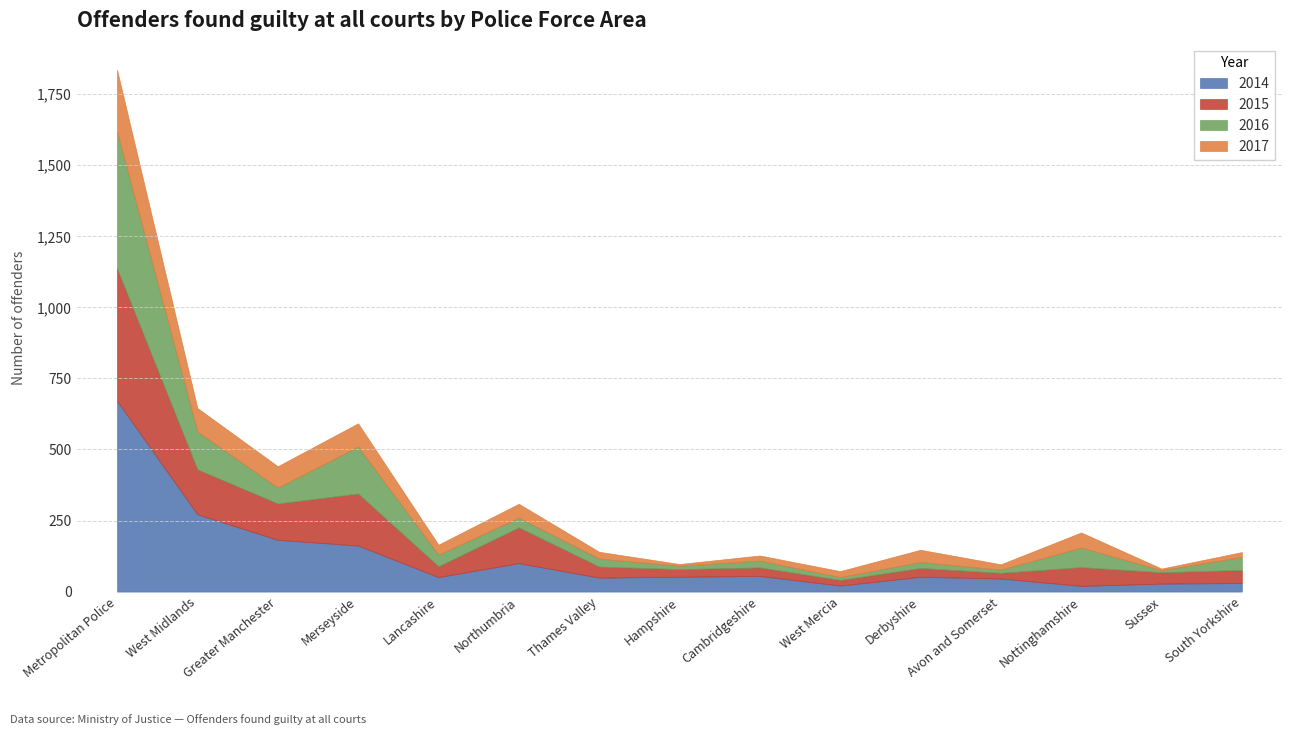

True or false: 2014 has more than 0 points higher than both neighbors.

True